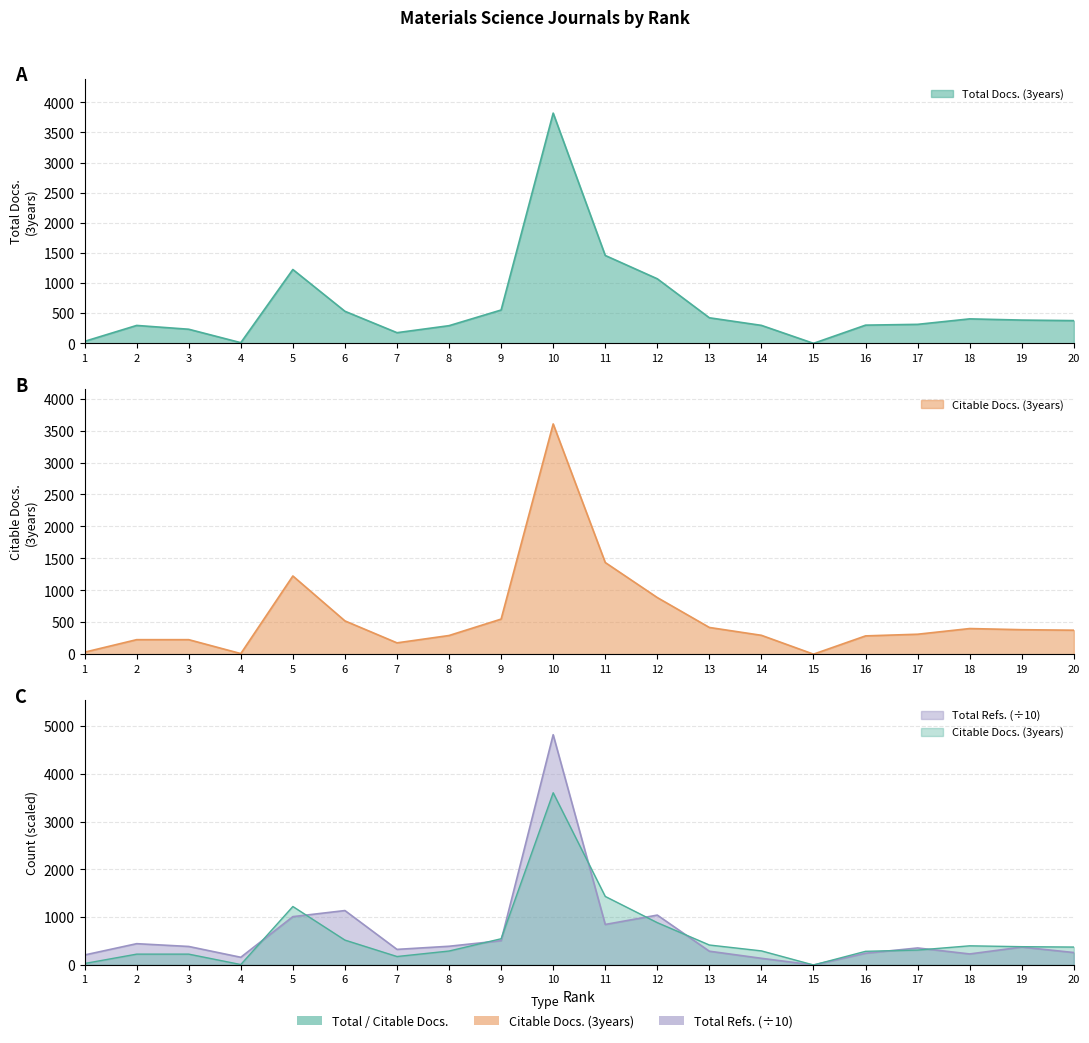

How many interior local peaks does the Total Refs. series have?

6